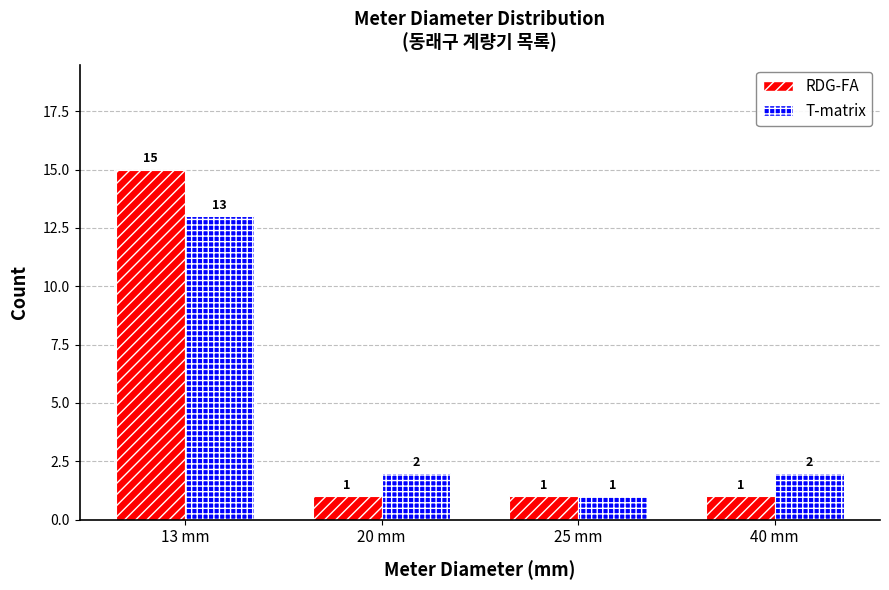

At 40 mm, list the series in order from largest to smallest.

T-matrix, RDG-FA